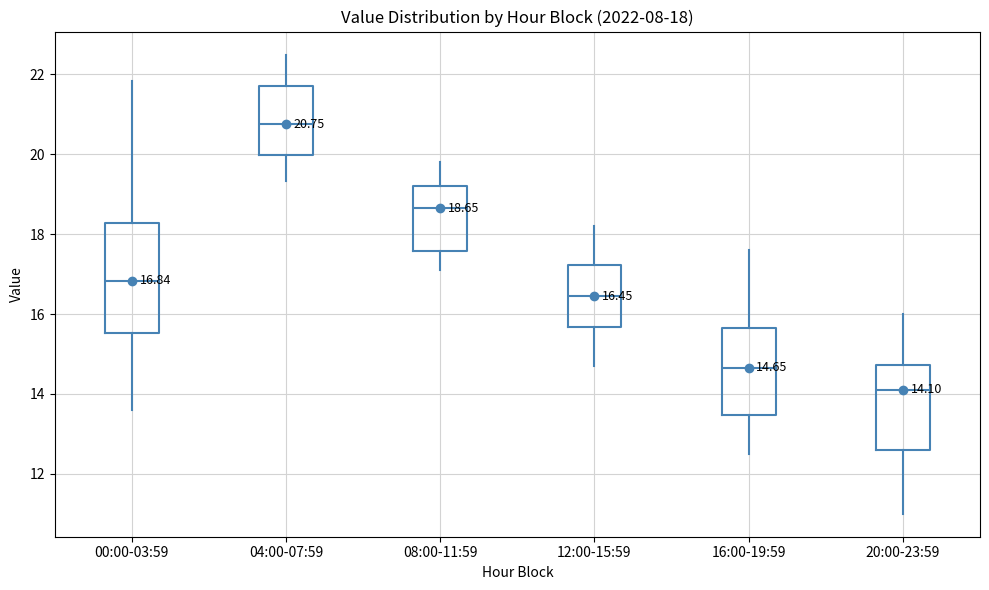

Which box is the tallest, from its lower edge to its upper edge?

00:00-03:59